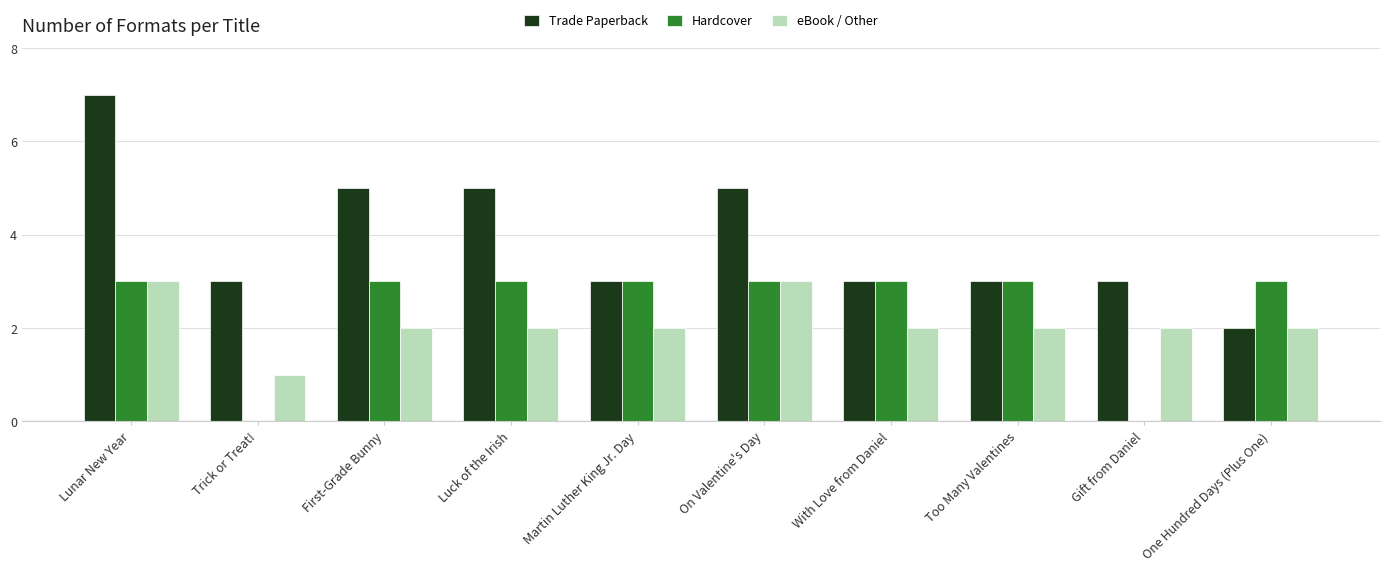

Reading left to right, list all the values displayed in this chart.

Trade Paperback: 7	3	5	5	3	5	3	3	3	2
Hardcover: 3	0	3	3	3	3	3	3	0	3
eBook / Other: 3	1	2	2	2	3	2	2	2	2